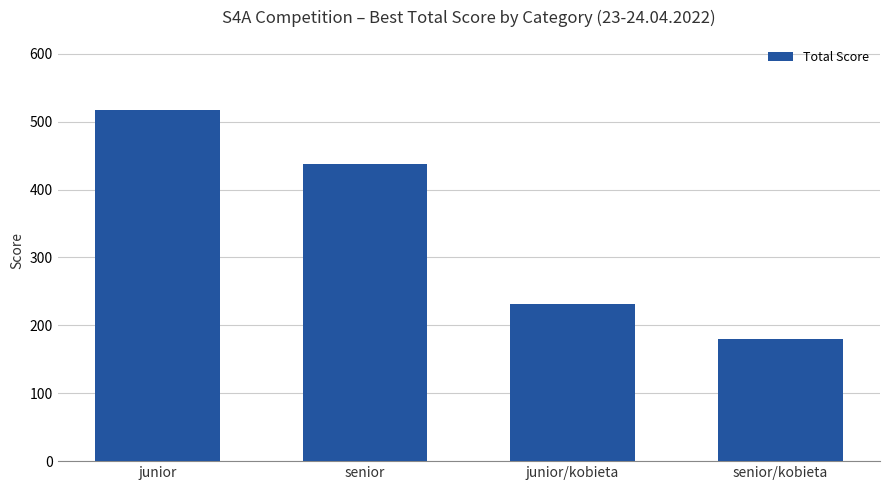

List the labels in order of value, largest first.

junior, senior, junior/kobieta, senior/kobieta